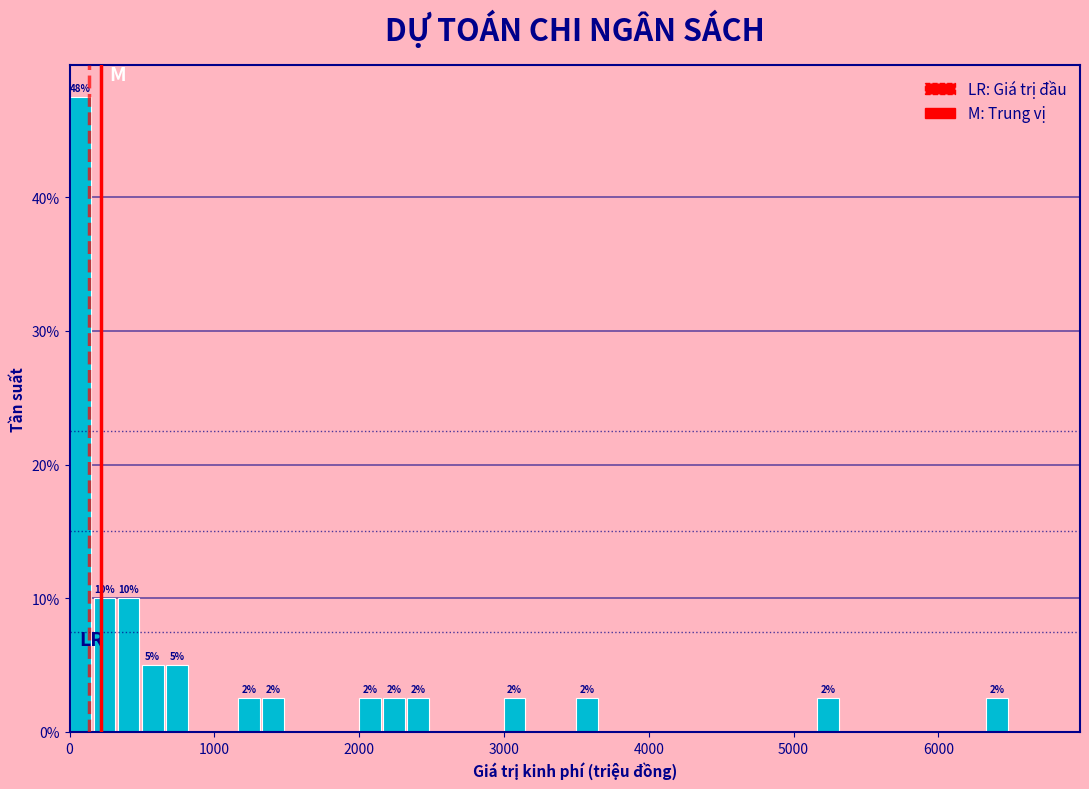

Around what value on the x-axis is the tallest bar? Give the approximate position of its centre, as read against the axis.

100